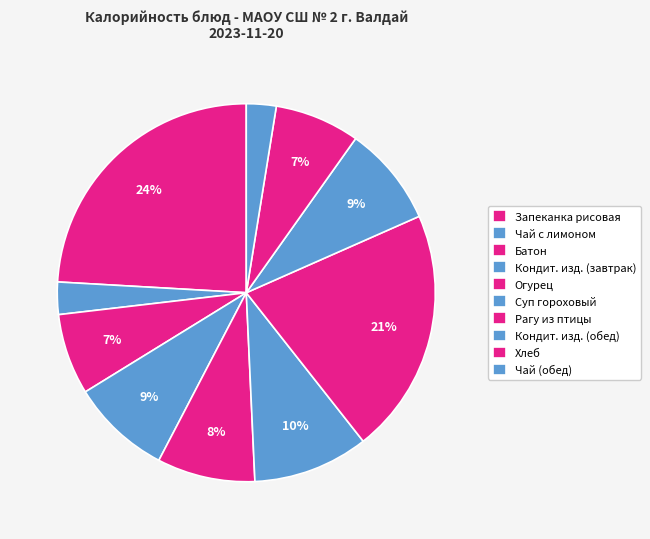

How many slices are in this pie chart?

10